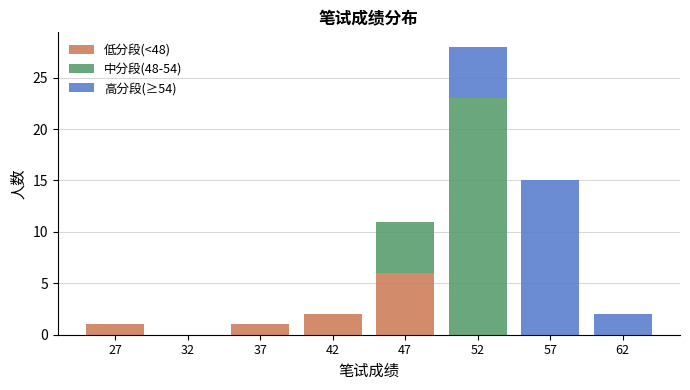

What is the sum of the 低分段(<48) values at 47 and 27?

7